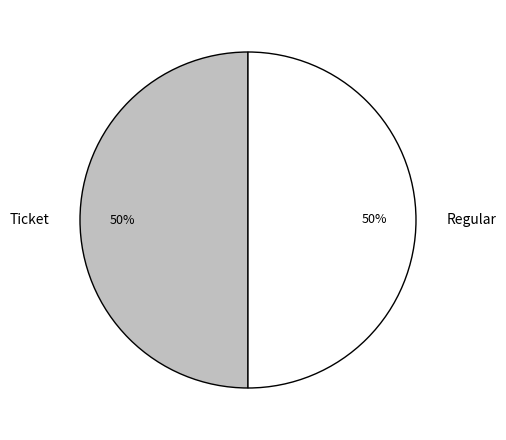

How many slices are in this pie chart?

2